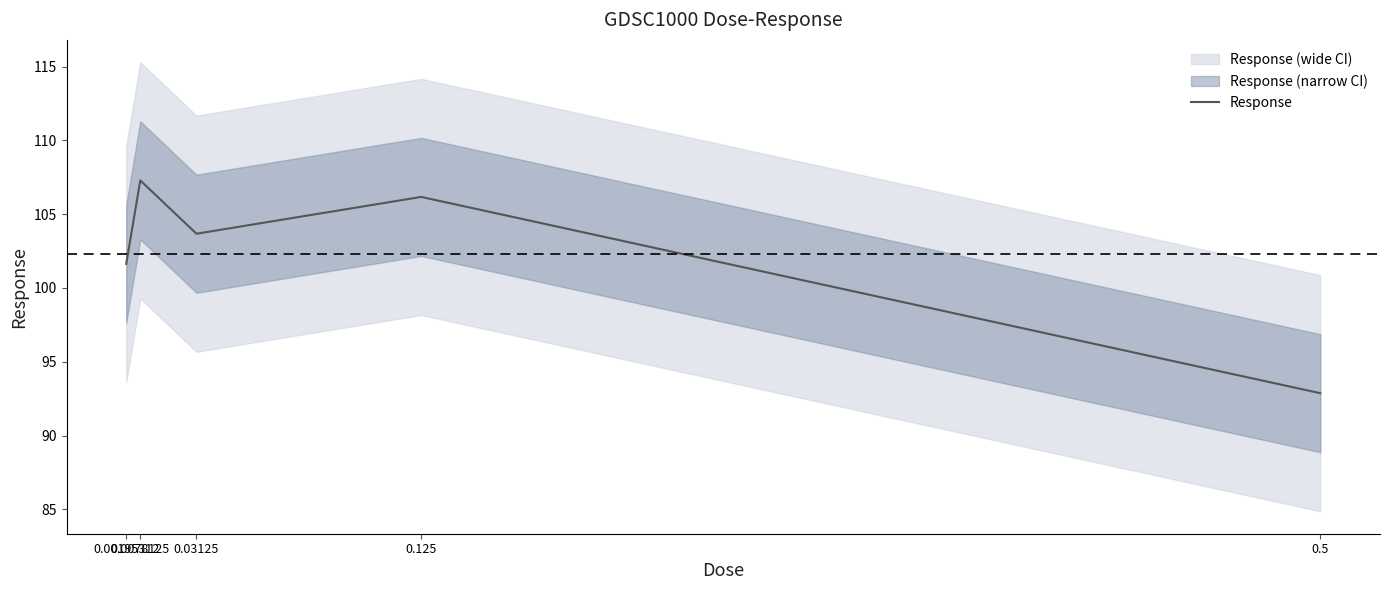

The value at 0.125 is 106.2. True or false?

True